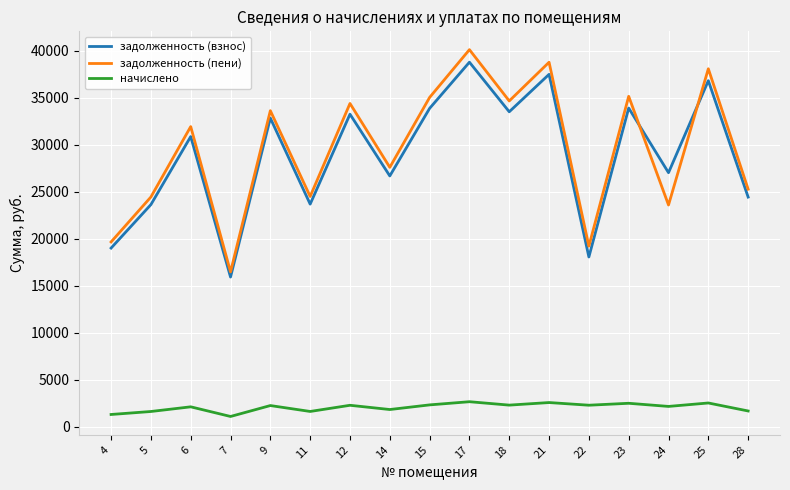

What is the difference between the second highest and minimum values in the задолженность (взнос) series?

21562.4